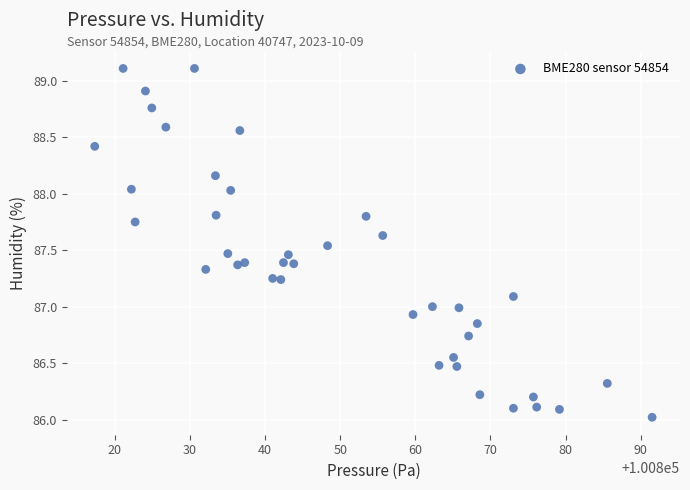

What is the range of X values (max minus min)?

74.2